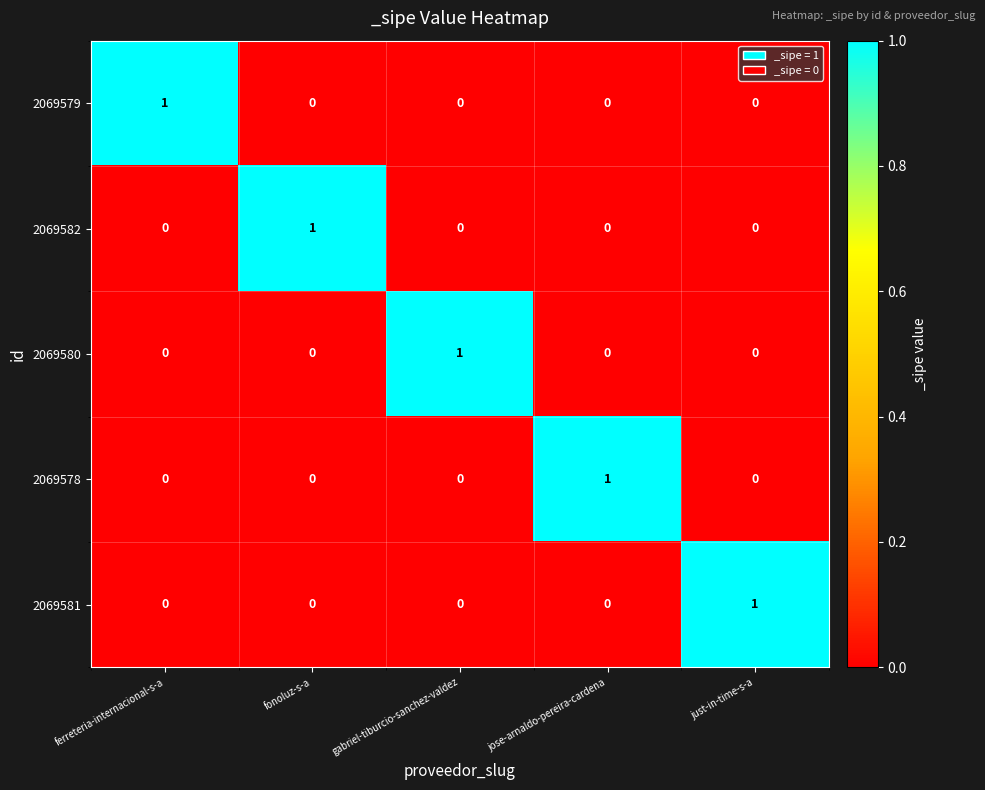

What is the difference between the highest and lowest values at fonoluz-s-a?

1